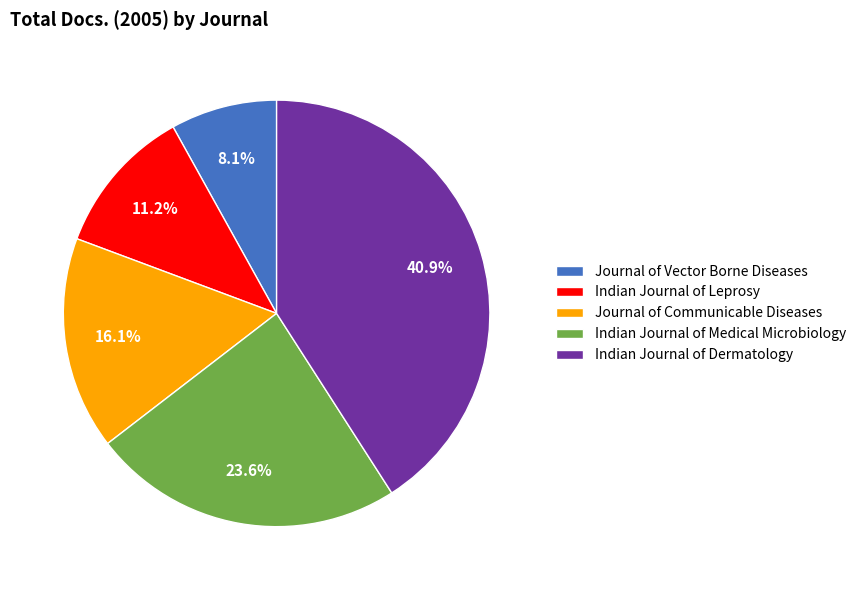

Is it true that Indian Journal of Dermatology is 30% of the pie?

False